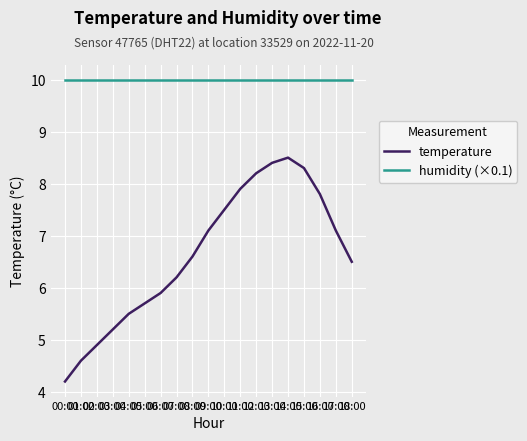

Is the value of temperature at 18:00 greater than the value of humidity (×0.1) at 09:00?

No